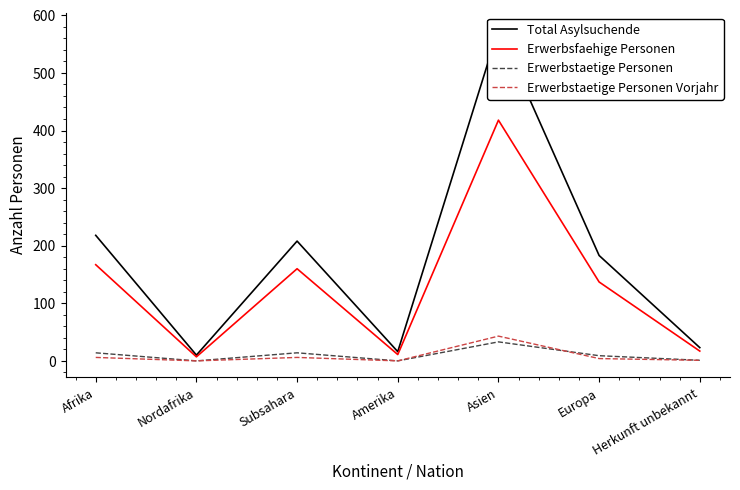

What is the sum of the Erwerbsfaehige Personen values at Herkunft unbekannt and Afrika?

184